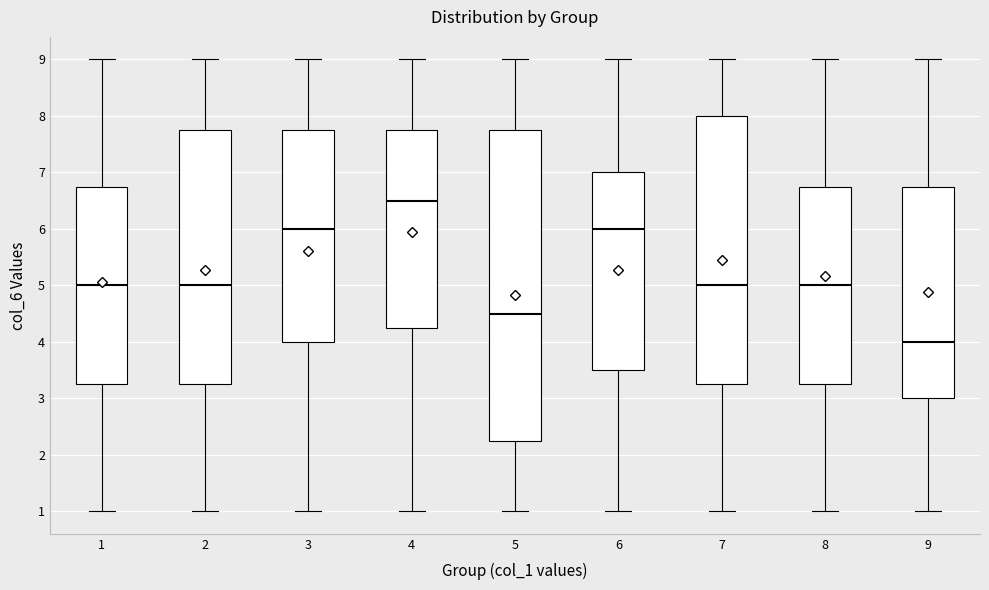

Which box is the tallest, from its lower edge to its upper edge?

5